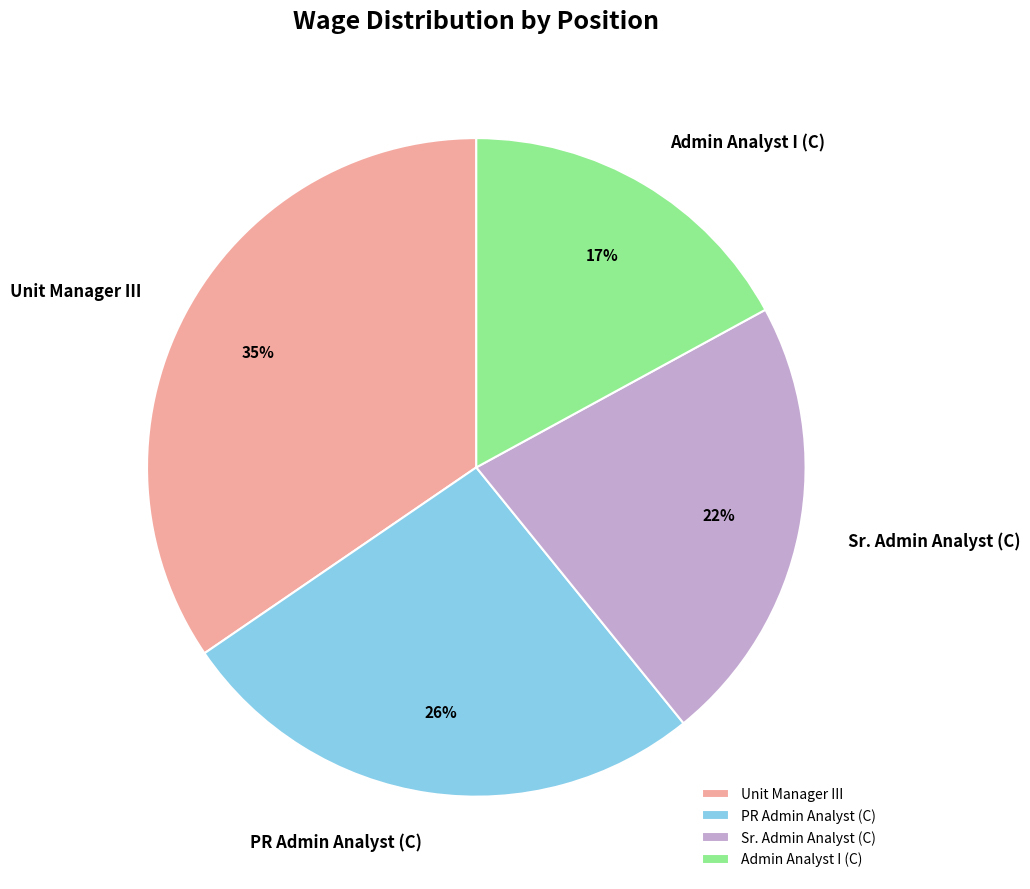

Count the number of slices in the pie.

4